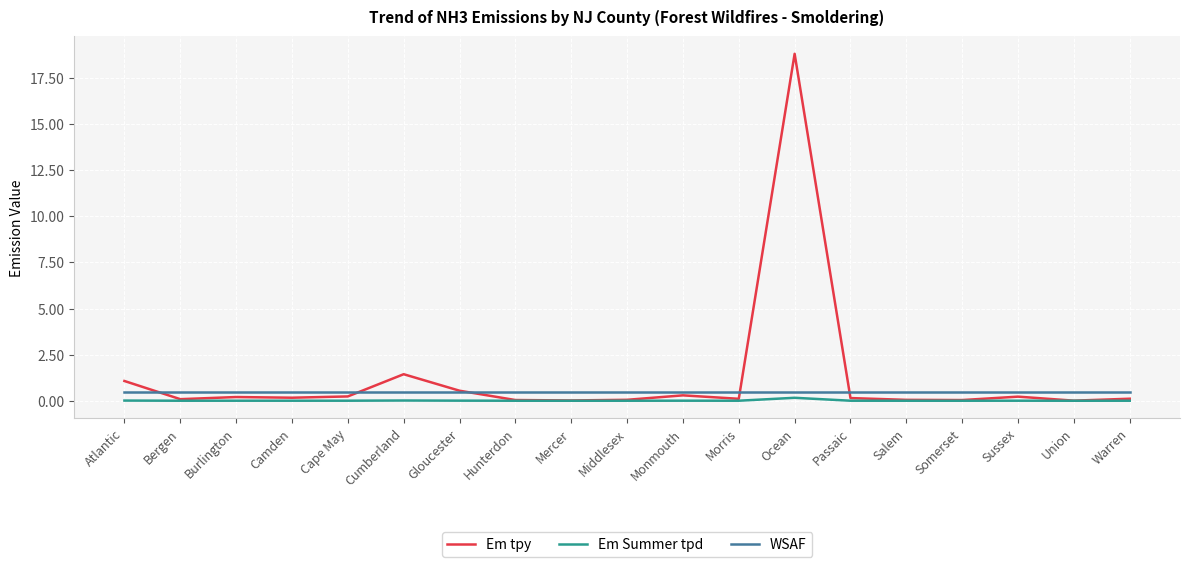

What is the average value of the WSAF series?

0.5